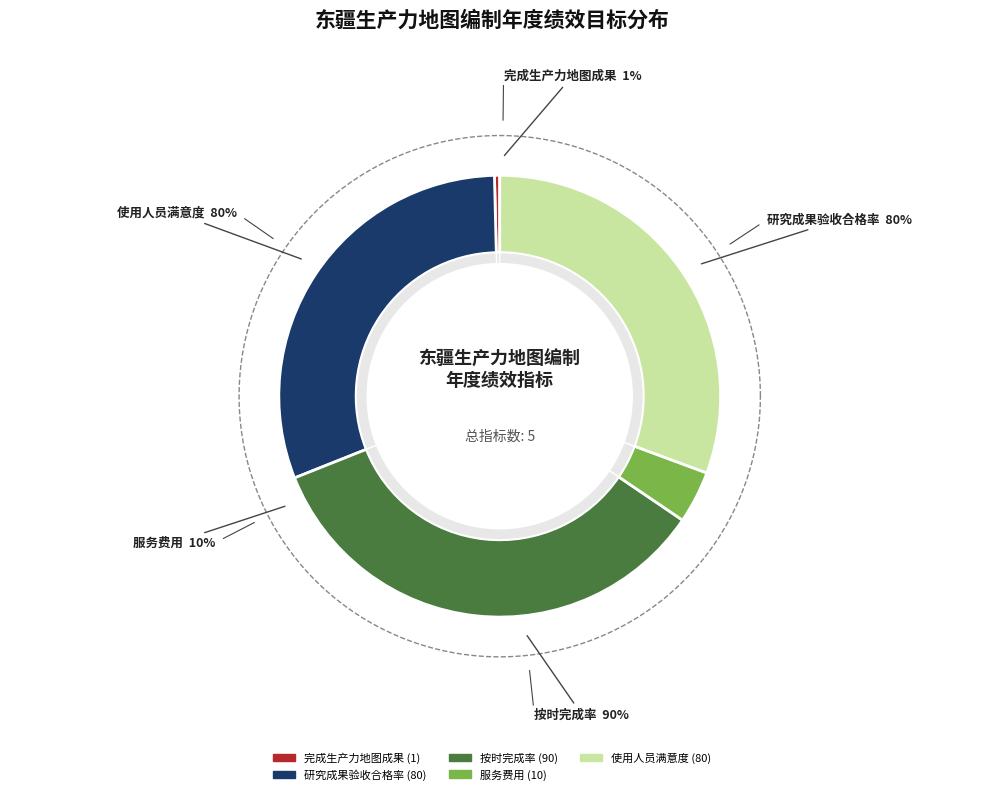

Between 完成生产力地图成果 and 使用人员满意度, which is larger?

使用人员满意度